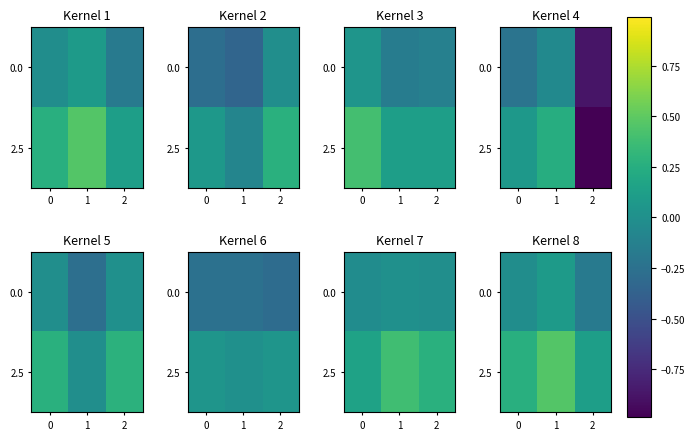

The value of 0.0 at 0 is -0.0. True or false?

True